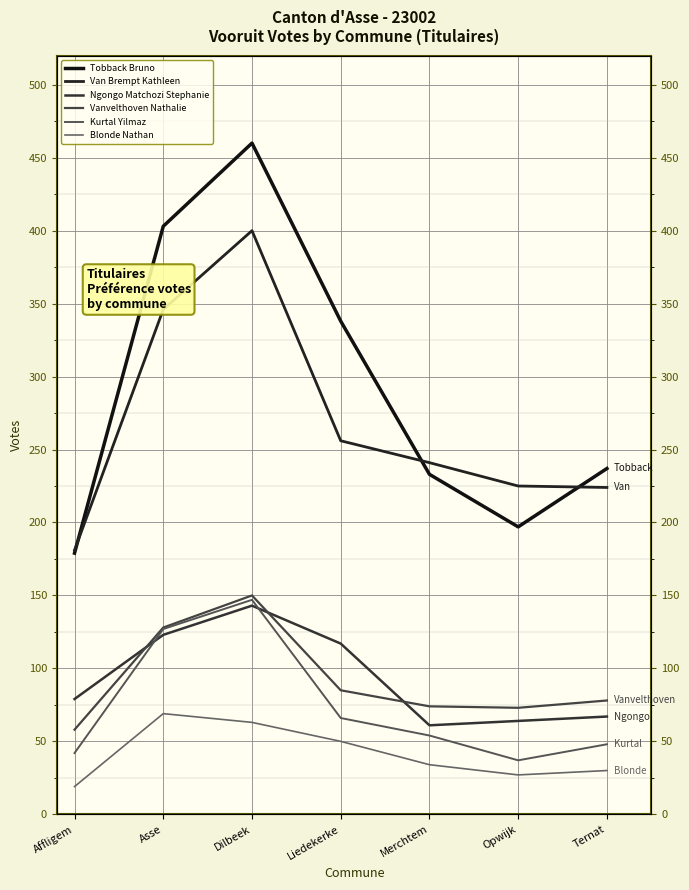

At which category is the sum across all series the highest?

Dilbeek